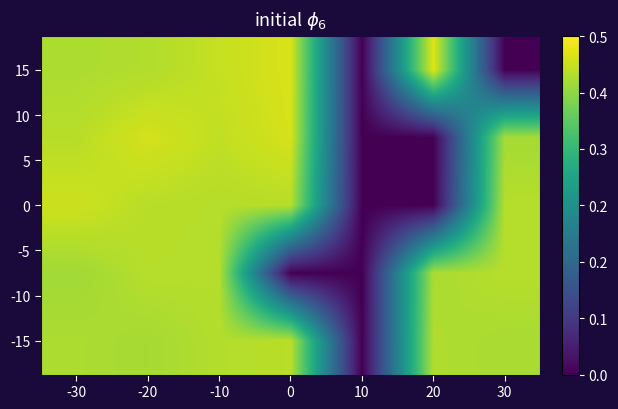

How many distinct data groups are displayed?

5